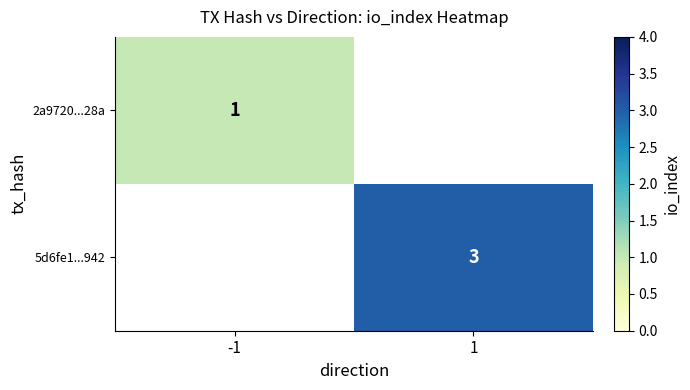

The 5d6fe1...942 series shows 5 at 1. True or false?

False